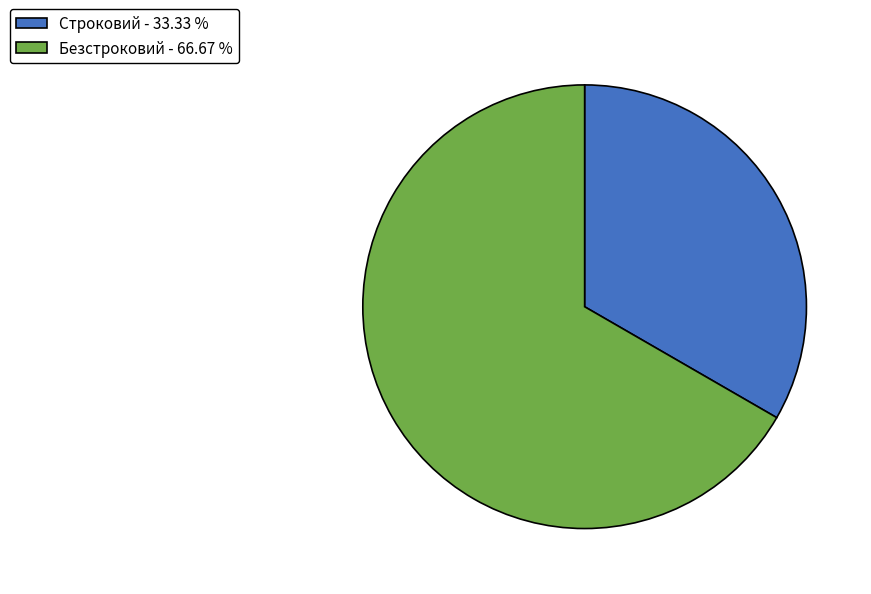

What is the largest slice in the pie chart?

Безстроковий